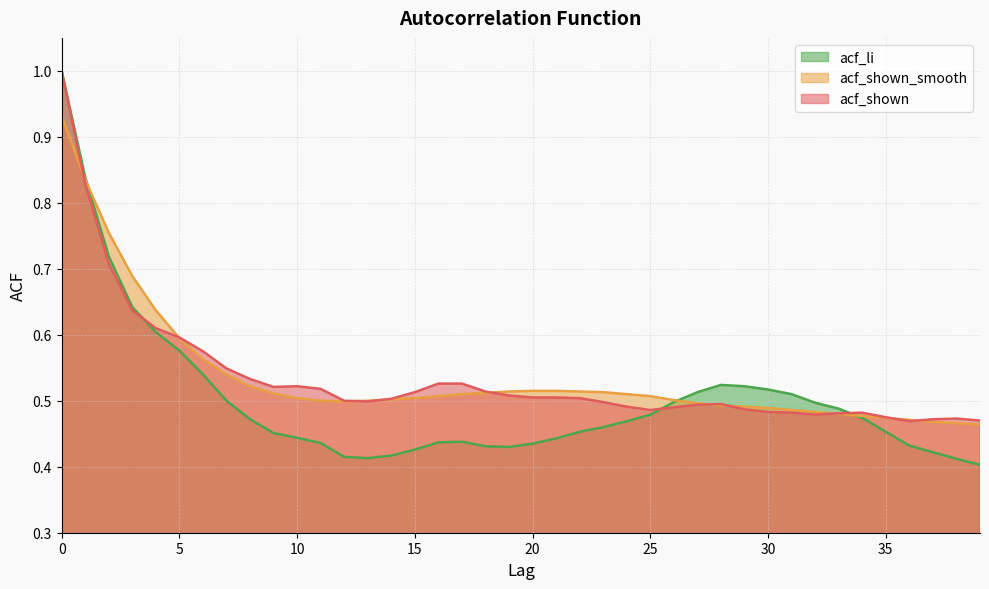

List the labels in order of acf_shown value, smallest first.

36, 39, 37, 38, 35, 32, 33, 31, 34, 30, 25, 29, 26, 24, 27, 28, 23, 13, 12, 14, 22, 20, 21, 19, 15, 18, 11, 9, 10, 16, 17, 8, 7, 6, 5, 4, 3, 2, 1, 0